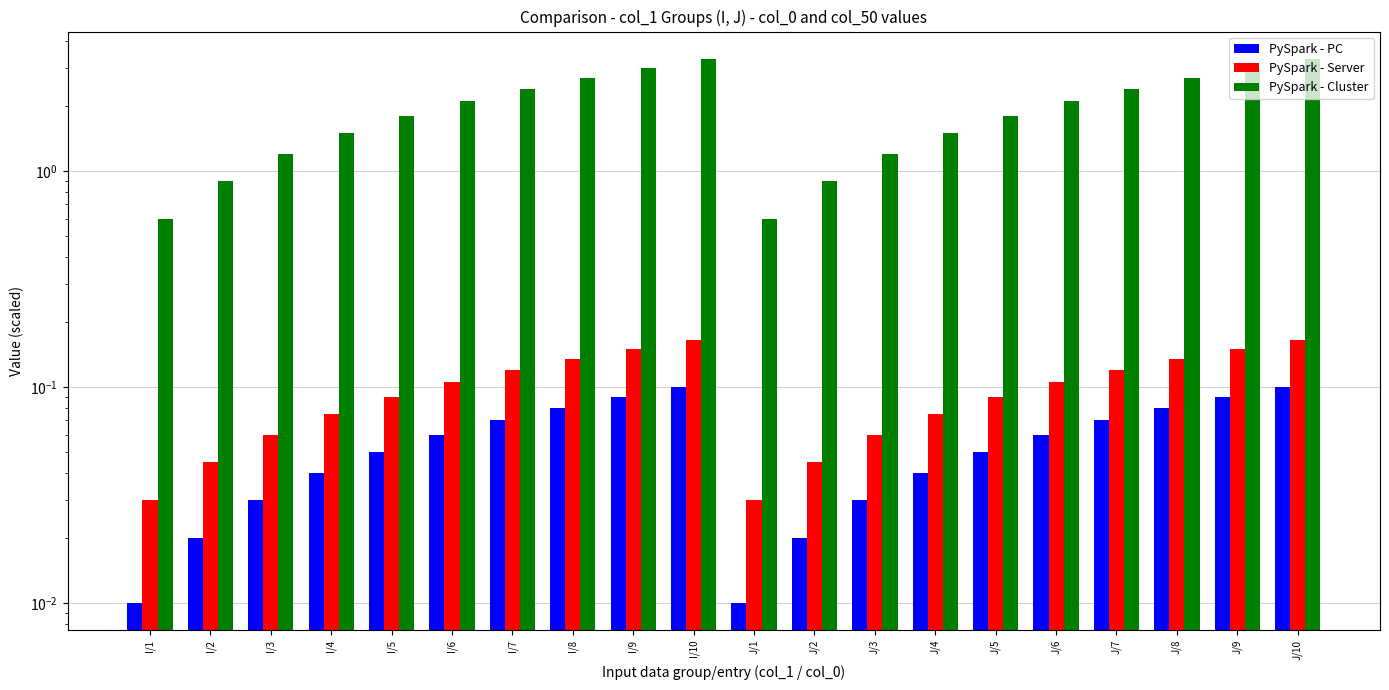

What is the label of the 17th bar from the left?

J/7